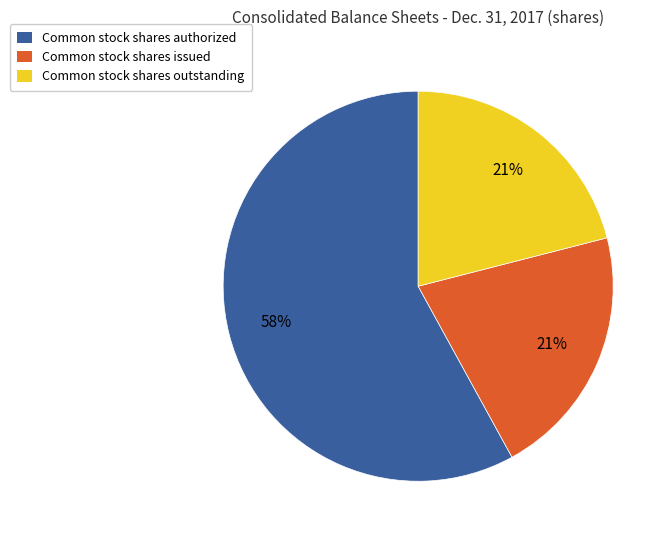

Is there a majority slice in this chart?

Yes